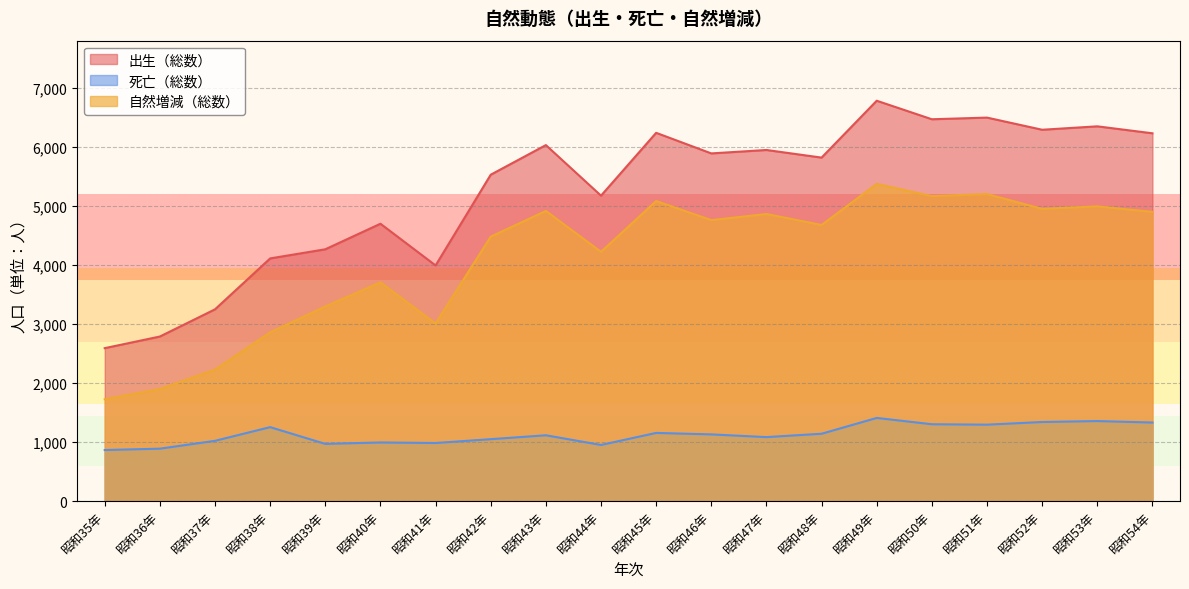

Which series changed the most between 昭和37年 and 昭和39年?

自然増減（総数）